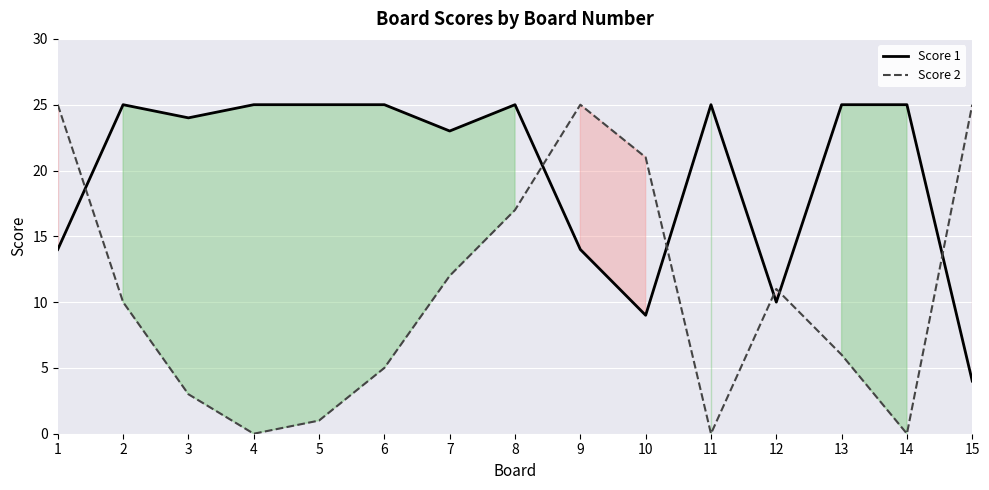

At which category does the chart reach its minimum across all series?

4